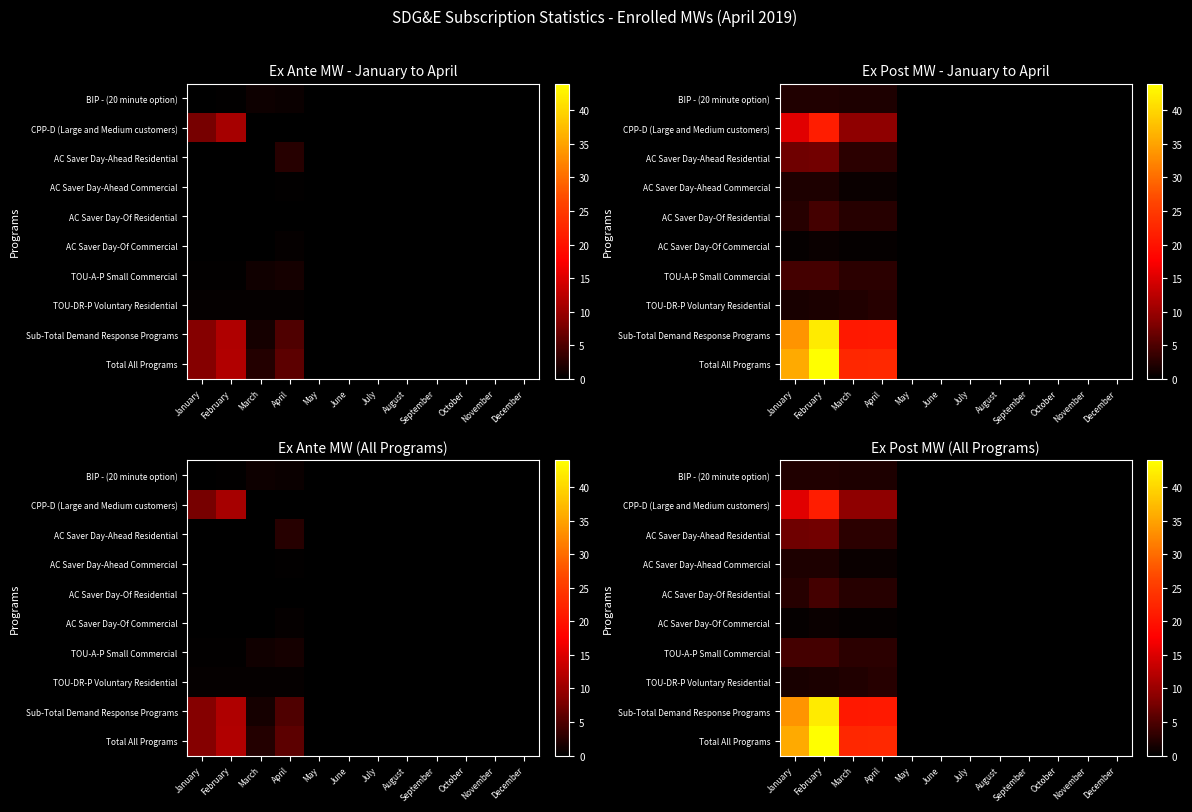

How many data points does each series have?

12